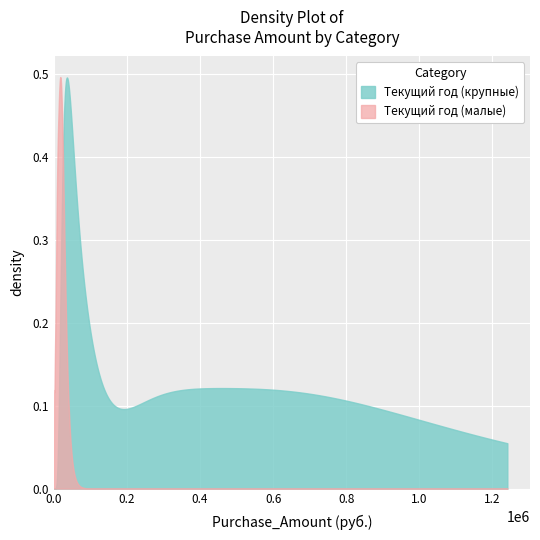

How many times do Текущий год (крупные) and Текущий год (малые) cross each other?

1